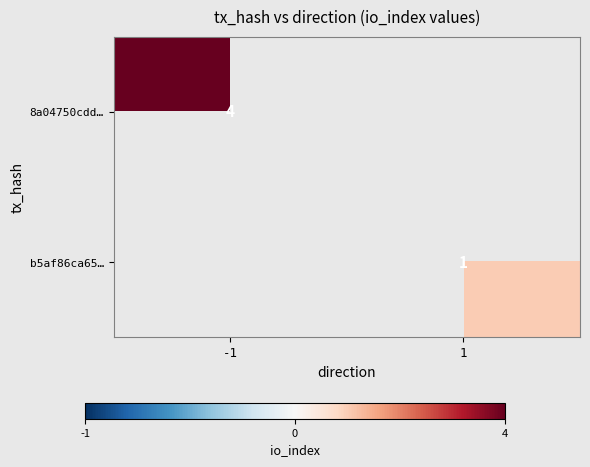

At how many categories does at least one series exceed 3?

1